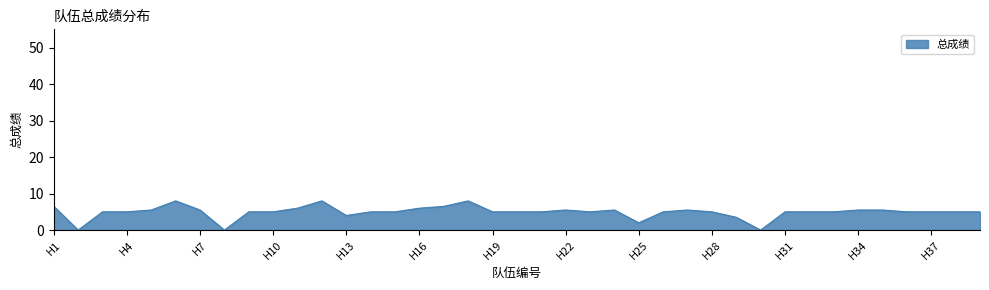

What is the maximum value shown in the chart?

8.0